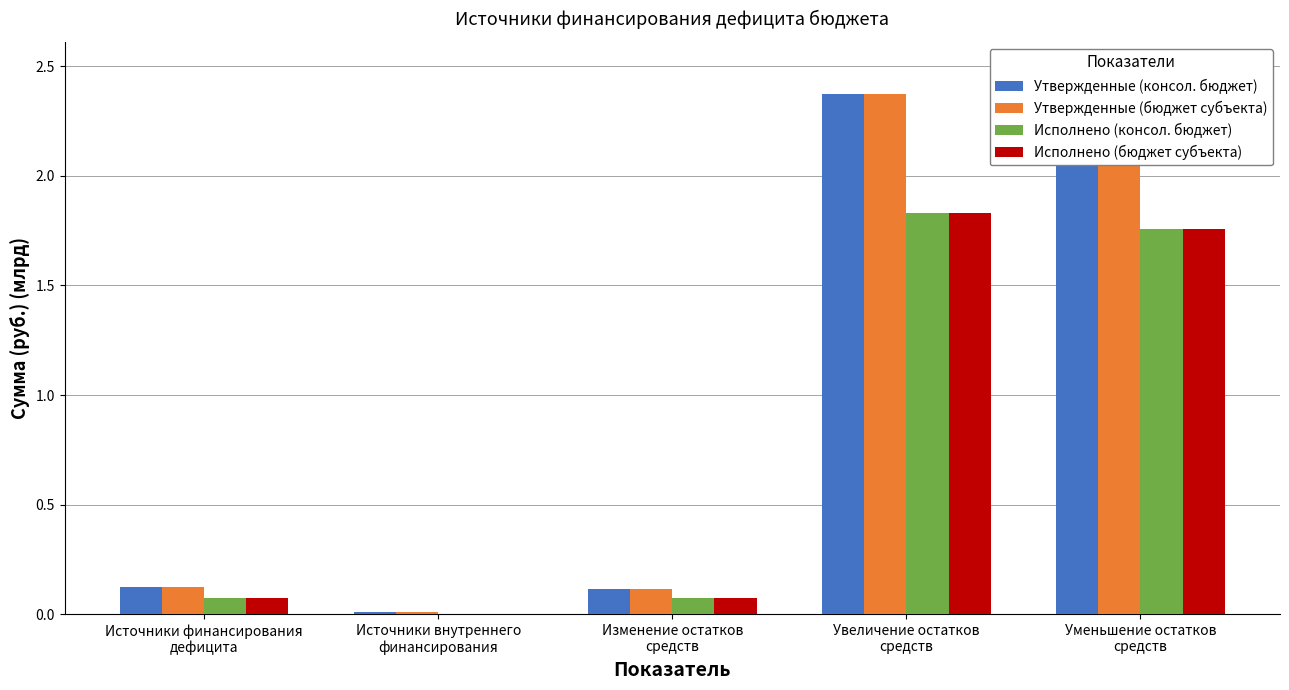

What is the difference between the maximum and minimum values in the Исполнено (консол. бюджет) series?

1.8